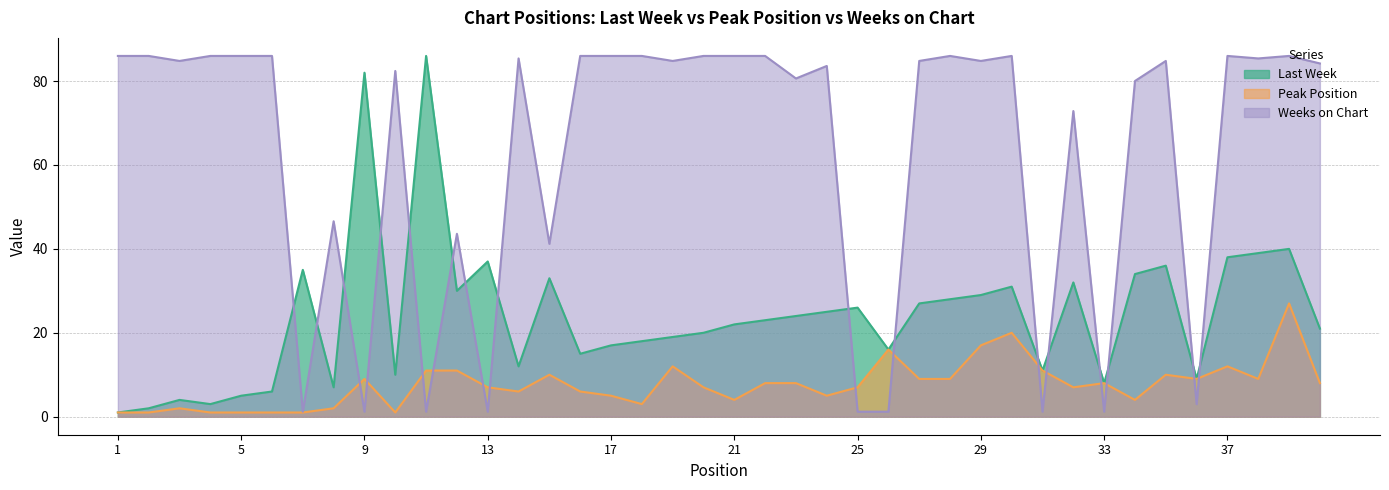

True or false: Last Week and Peak Position intersect in this chart.

False